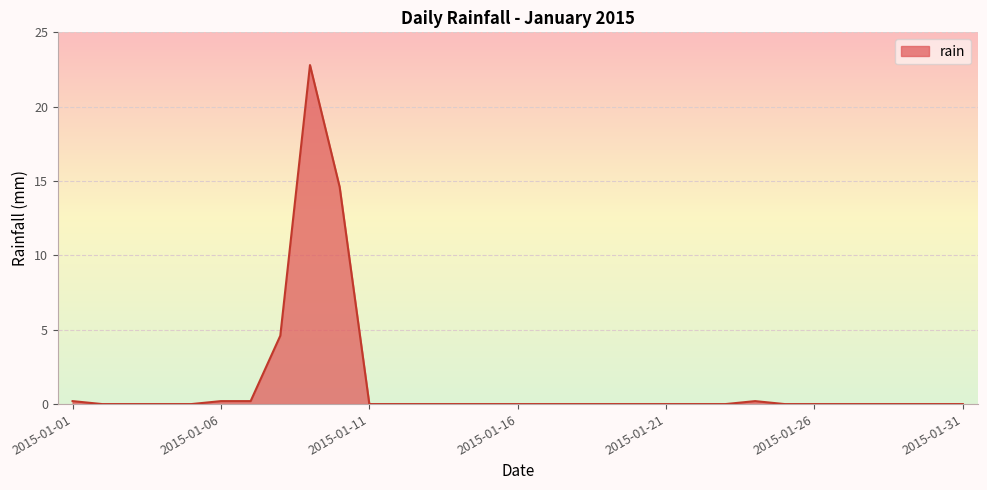

What is the difference between the maximum and minimum values?

22.8